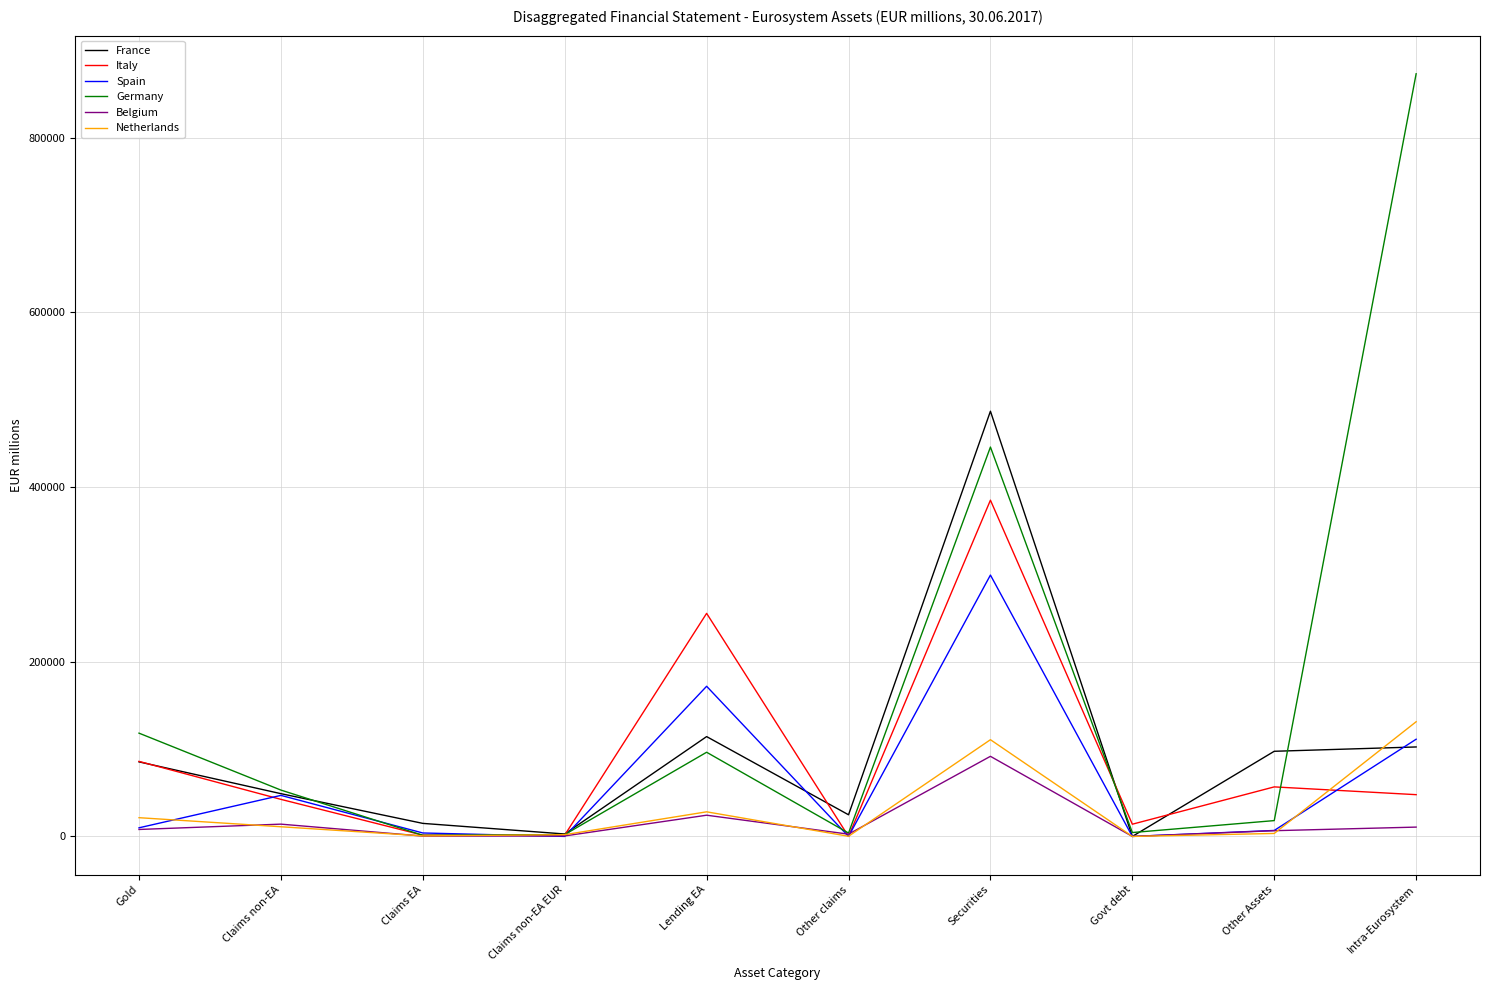

The value of Germany at Gold is 54029. True or false?

False